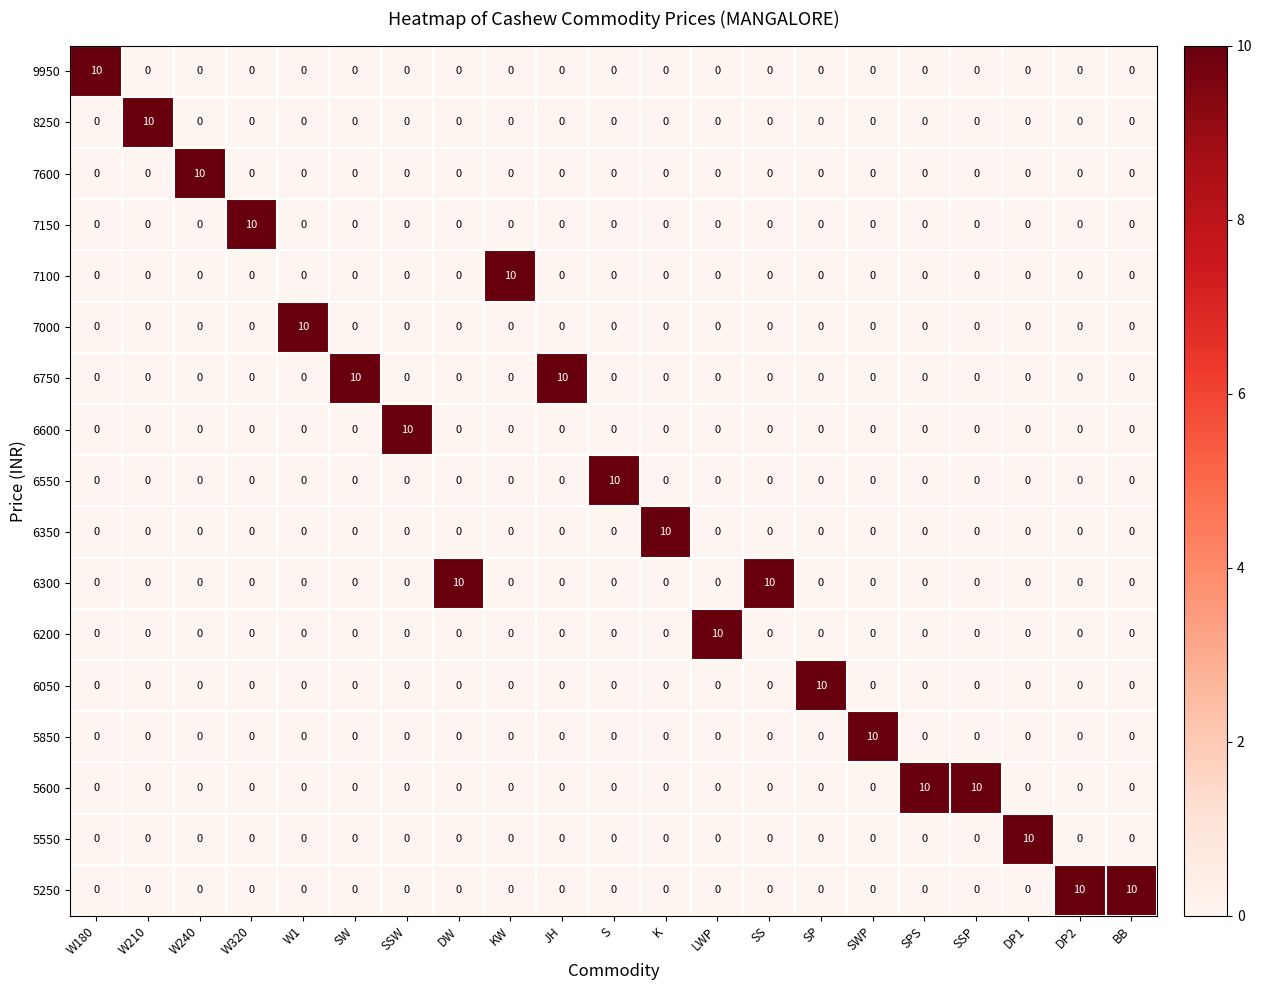

Is it true that 6300 equals 0 at SW?

True